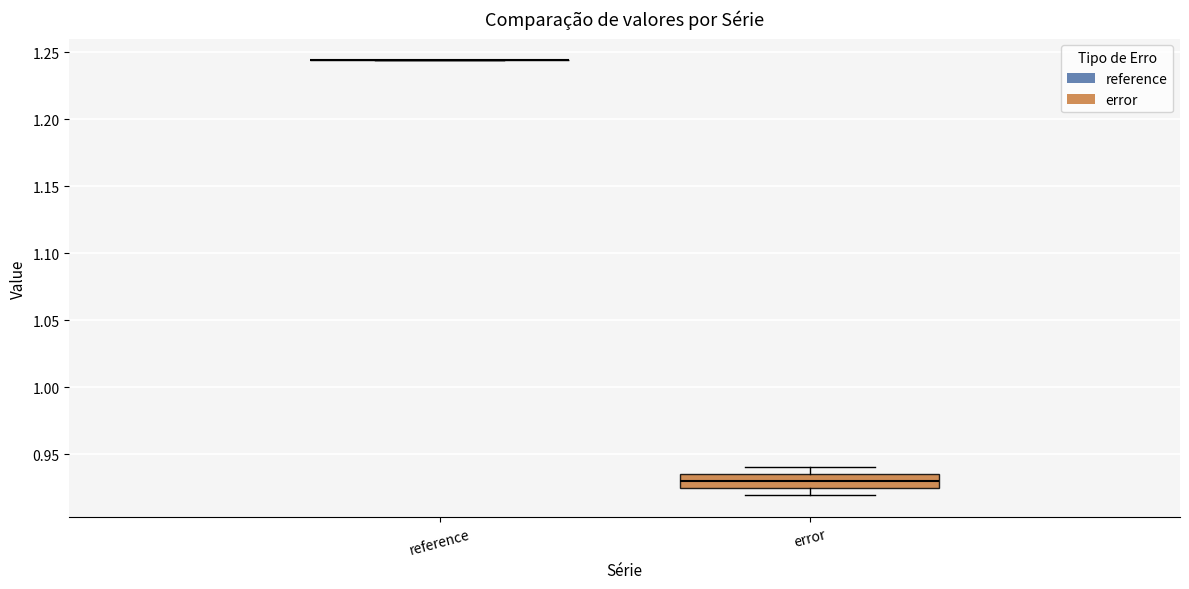

Comparing the boxes themselves (not the whiskers), which one is the tallest?

error